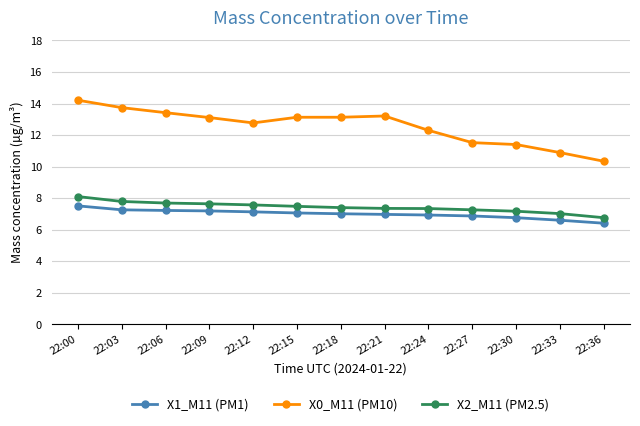

The X2_M11 (PM2.5) series shows 2.7 at 22:18. True or false?

False